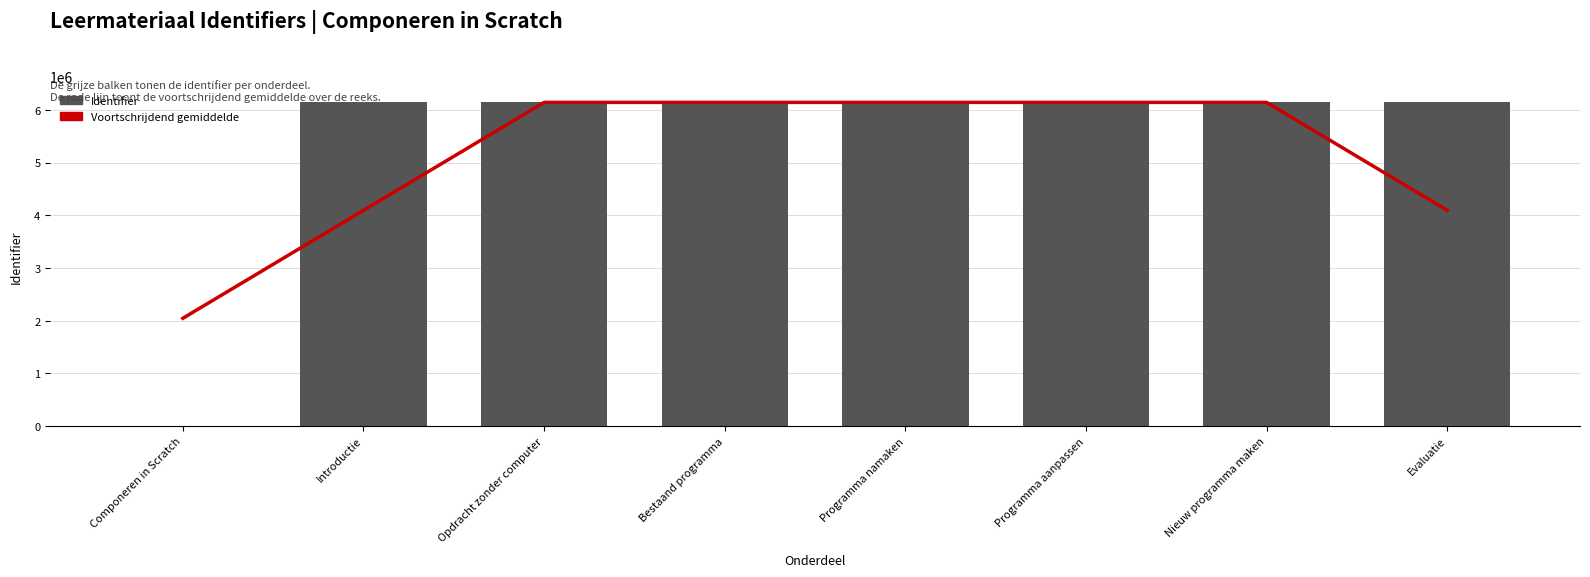

What is the difference between the second highest and second lowest values in the Voortschrijdend gemiddelde series?

2047195.0